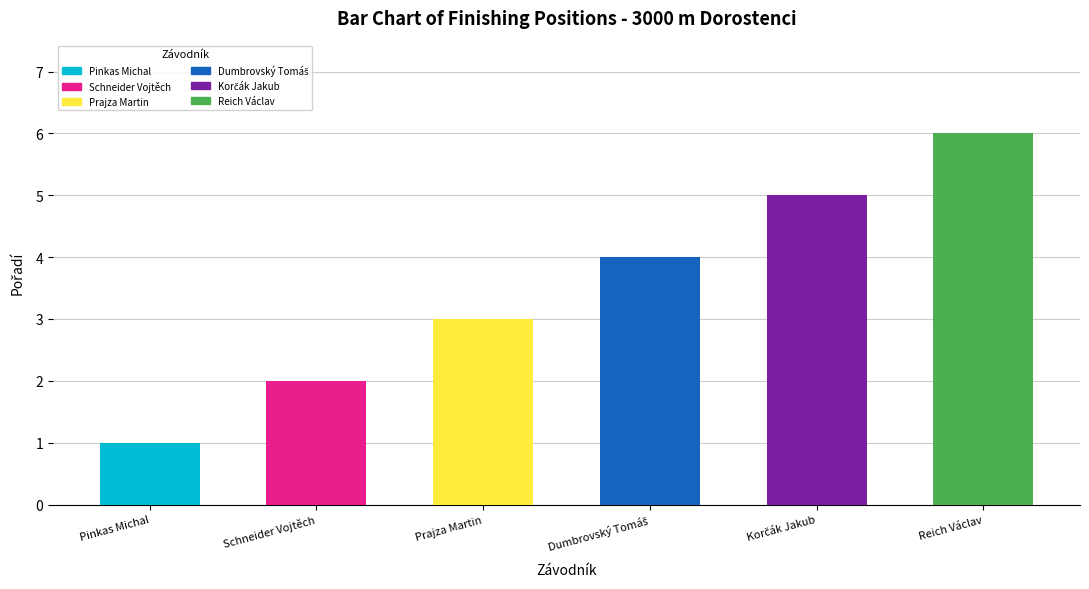

Which category has the highest value across all series?

Reich Václav